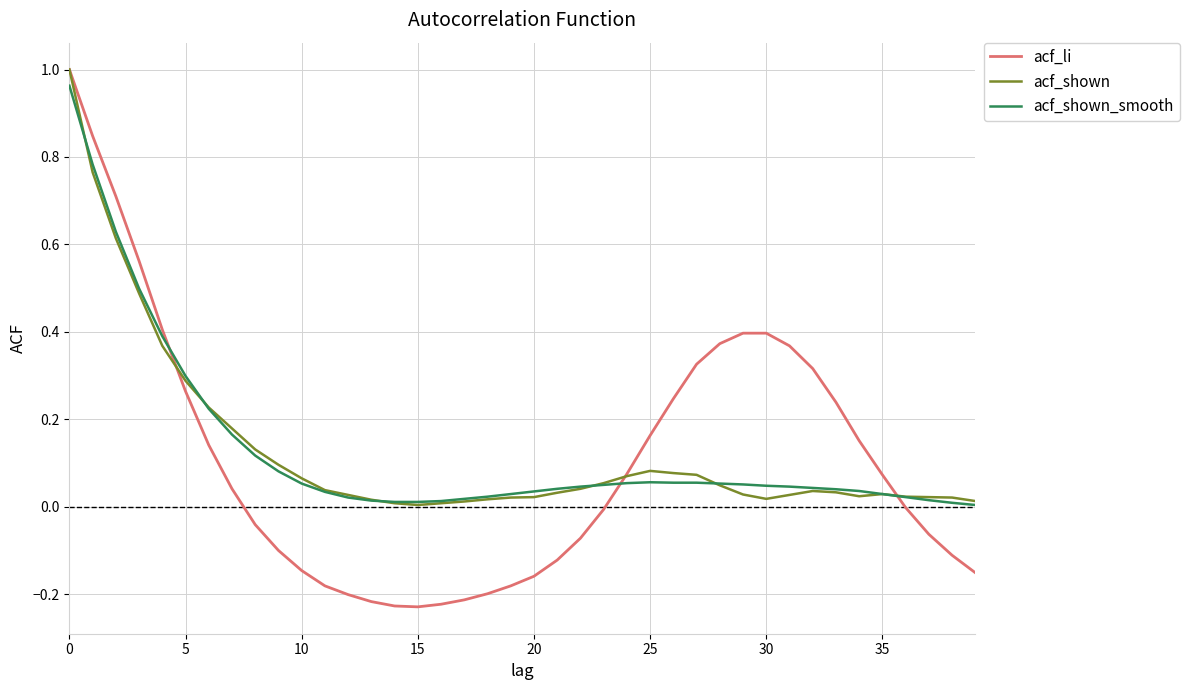

True or false: acf_shown_smooth has more than 1 points higher than both neighbors.

False